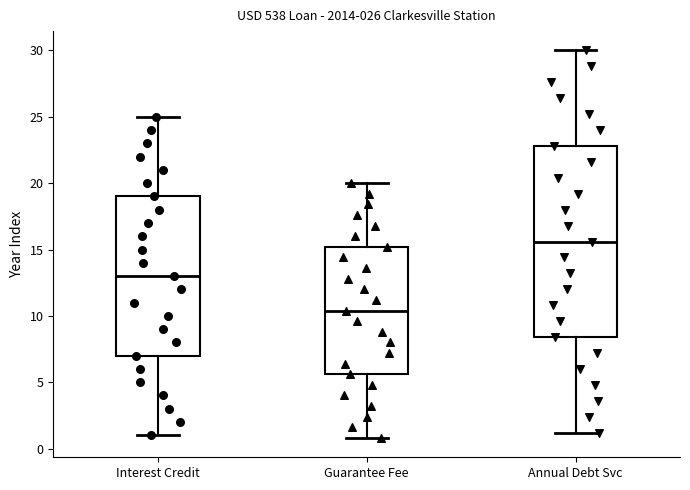

Comparing the boxes themselves (not the whiskers), which one is the tallest?

Annual Debt Svc